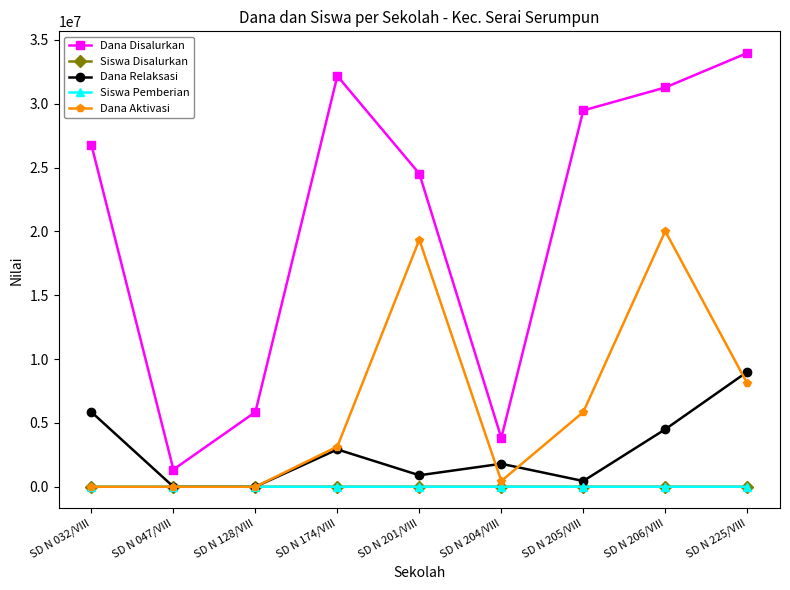

Is this an area chart (filled region under the line)?

No